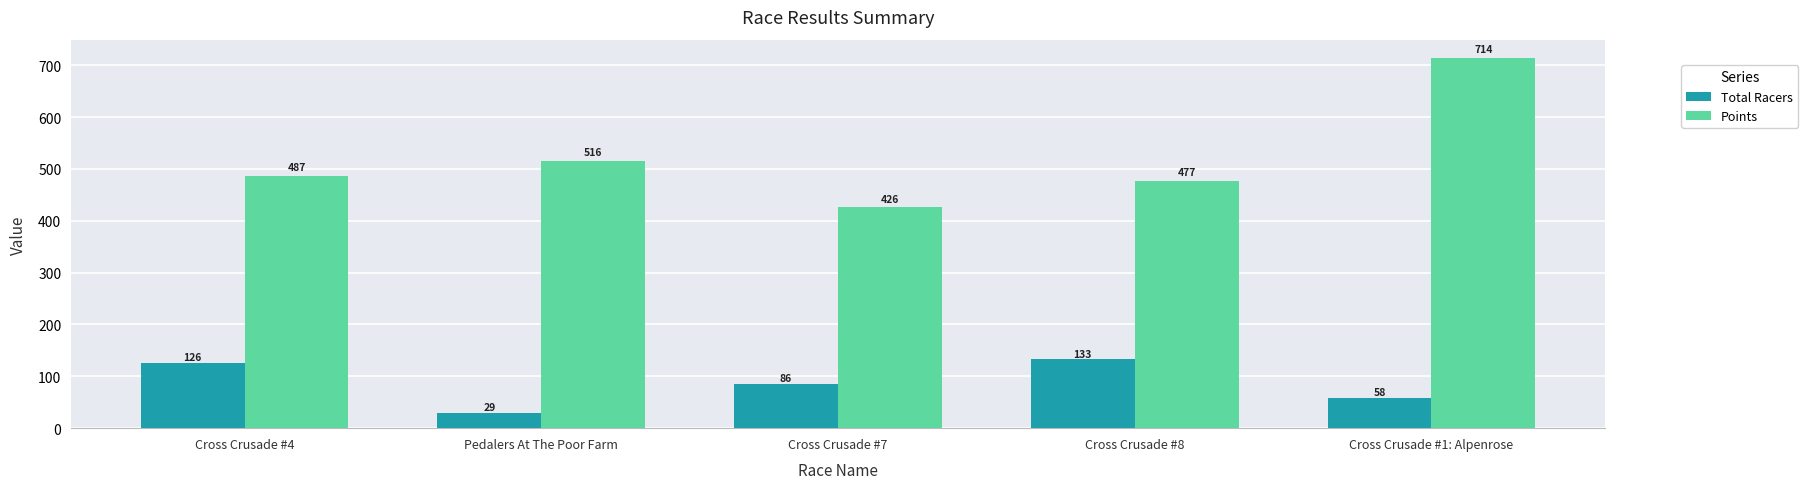

Are the bars horizontal?

No